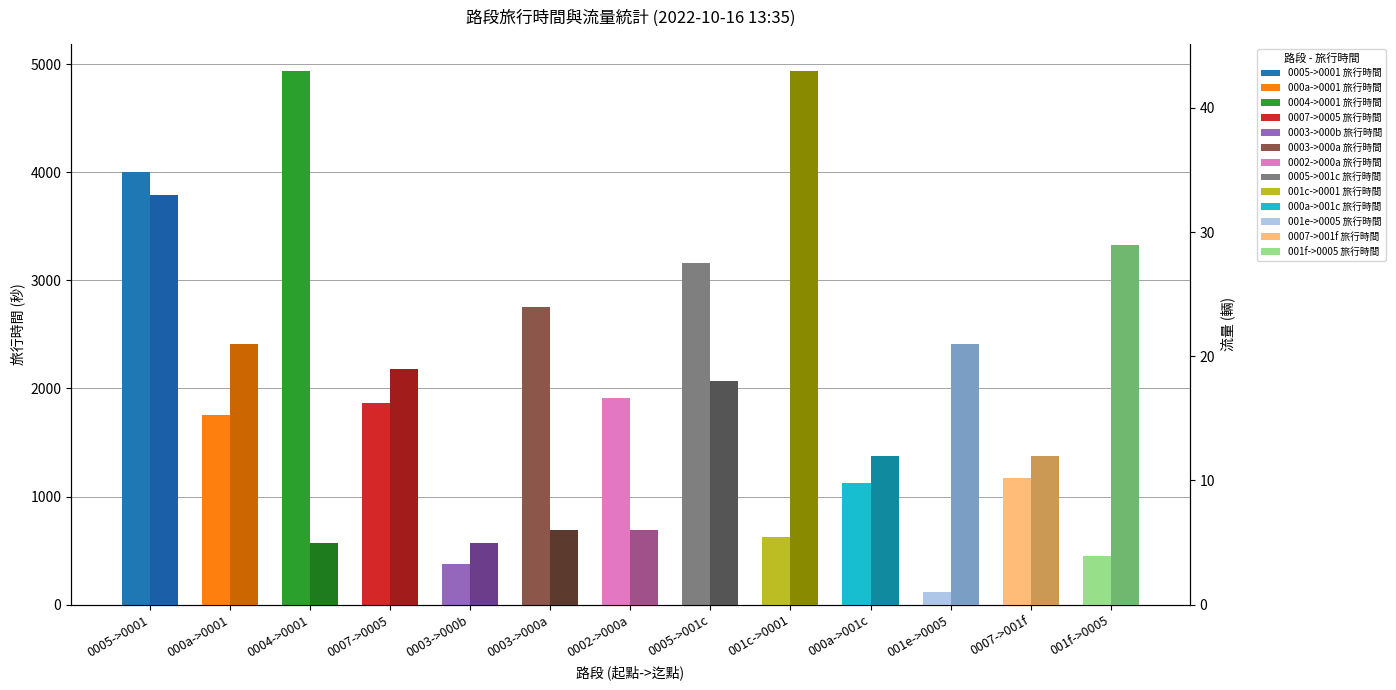

Reading left to right, extract all data points from this chart.

旅行時間 (秒): 0005->0001=4004	000a->0001=1752	0004->0001=4939	0007->0005=1863	0003->000b=375	0003->000a=2753	0002->000a=1908	0005->001c=3164	001c->0001=628	000a->001c=1127	001e->0005=116	0007->001f=1171	001f->0005=450
流量 (輛): 0005->0001=33	000a->0001=21	0004->0001=5	0007->0005=19	0003->000b=5	0003->000a=6	0002->000a=6	0005->001c=18	001c->0001=43	000a->001c=12	001e->0005=21	0007->001f=12	001f->0005=29